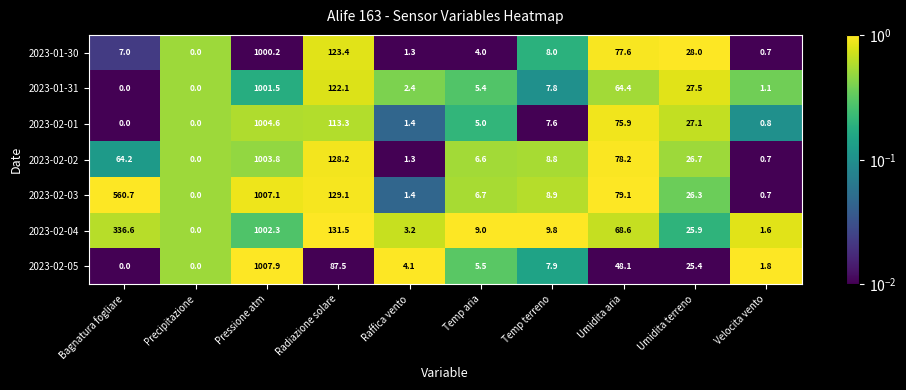

Which series has the widest spread of values?

2023-02-05